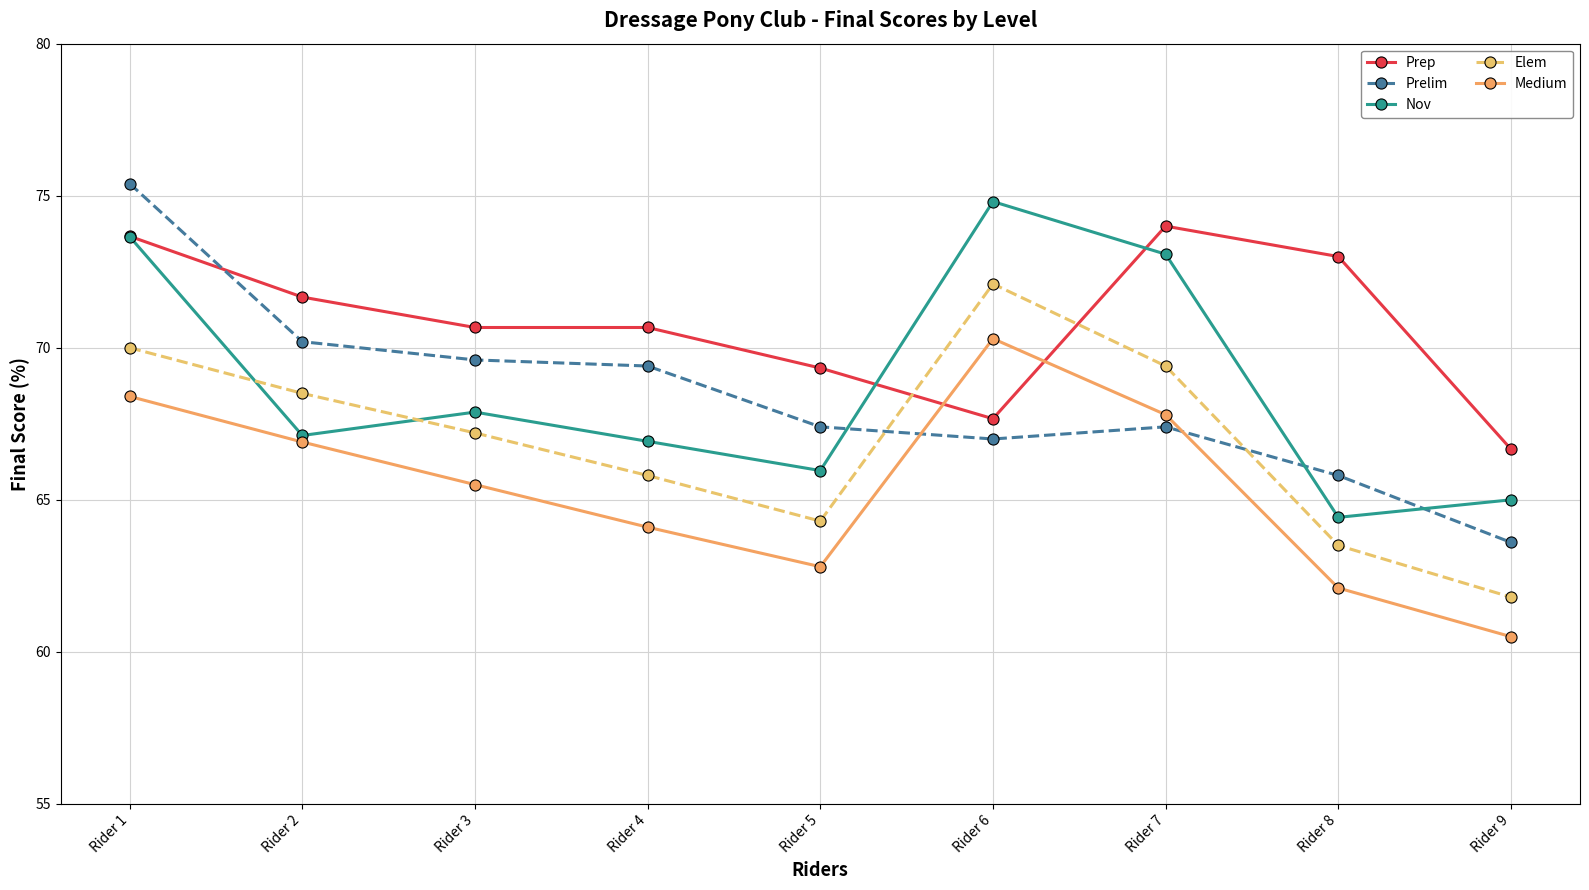

Does the chart display data point markers on the line(s)?

Yes